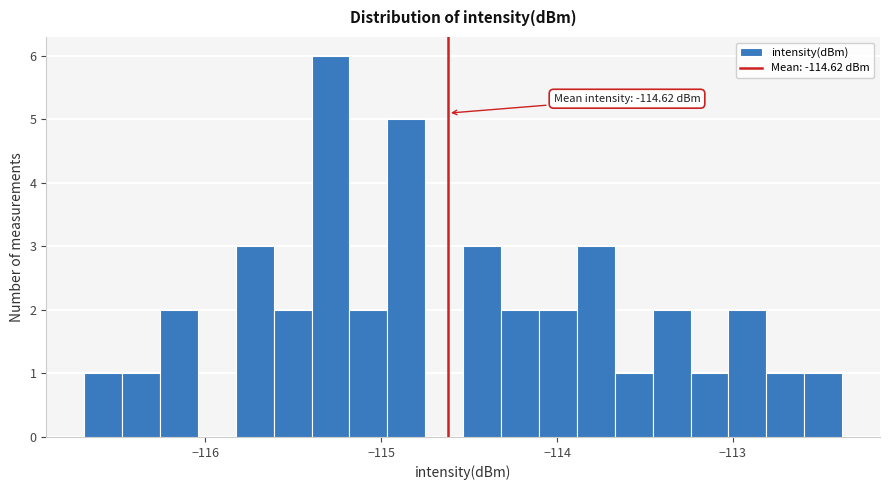

Around what value on the x-axis is the tallest bar? Give the approximate position of its centre, as read against the axis.

-115.3